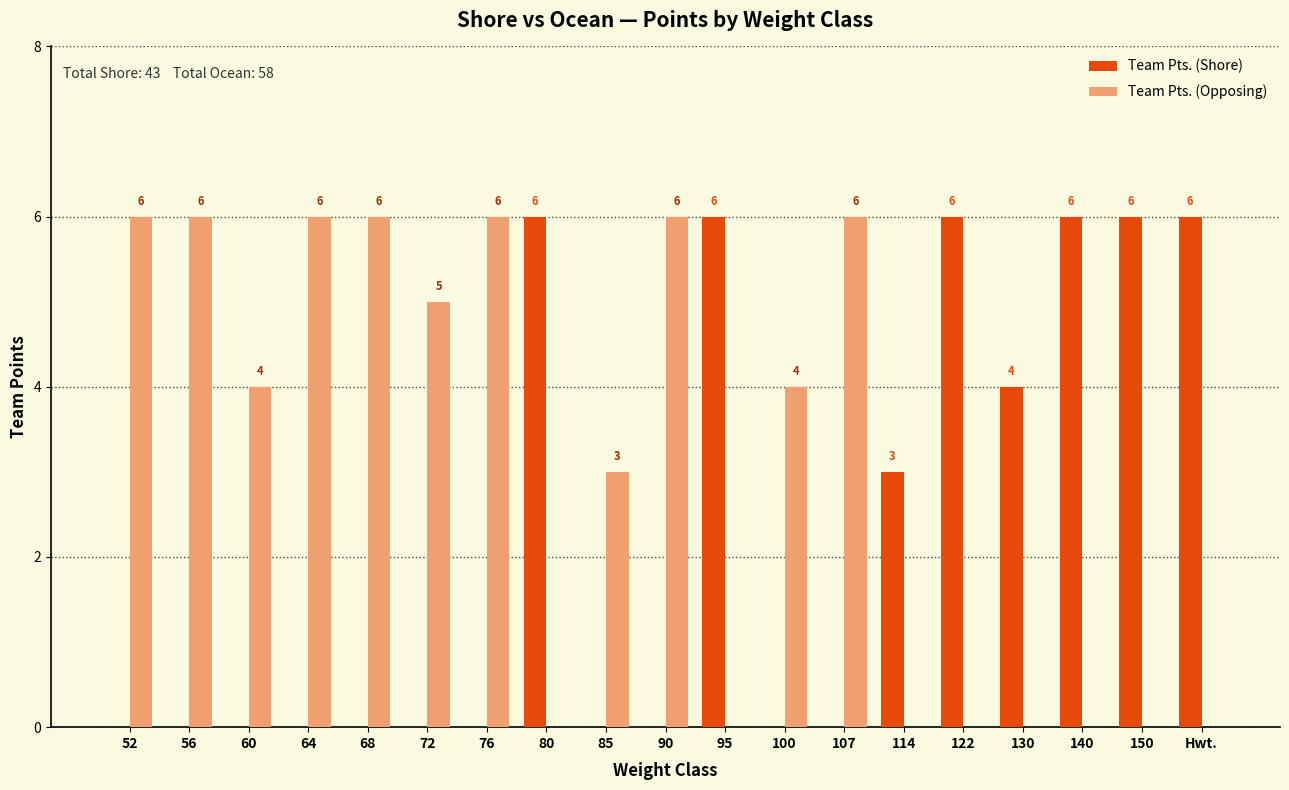

True or false: Team Pts. (Shore) has a value of 0 at 100.

True